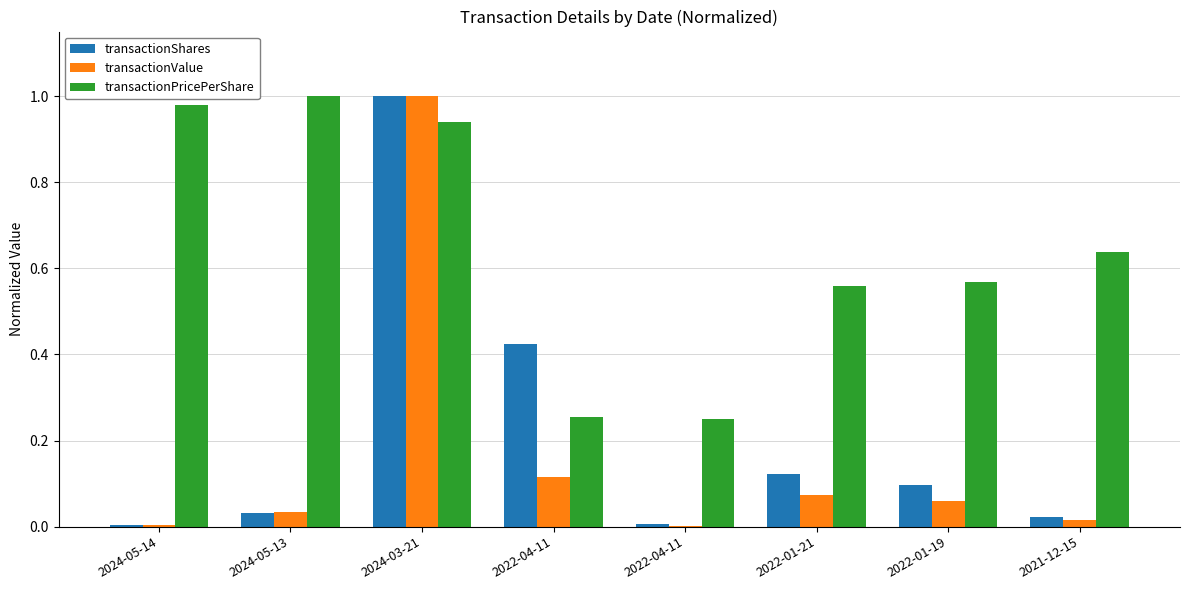

Which series has the largest total across all categories?

transactionPricePerShare